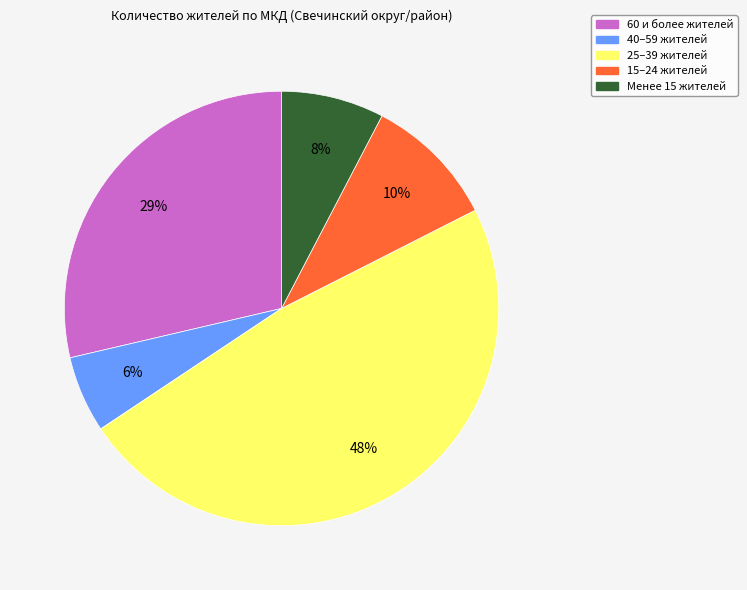

To the nearest percent, what is the difference between the largest and smallest slice percentages?

42%